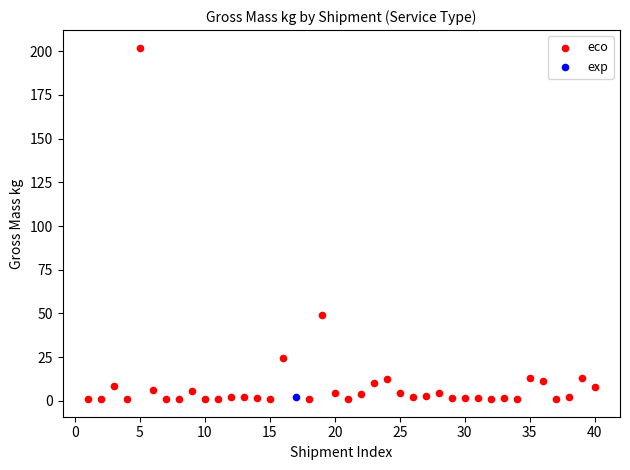

What are all the series names shown in the legend?

eco, exp